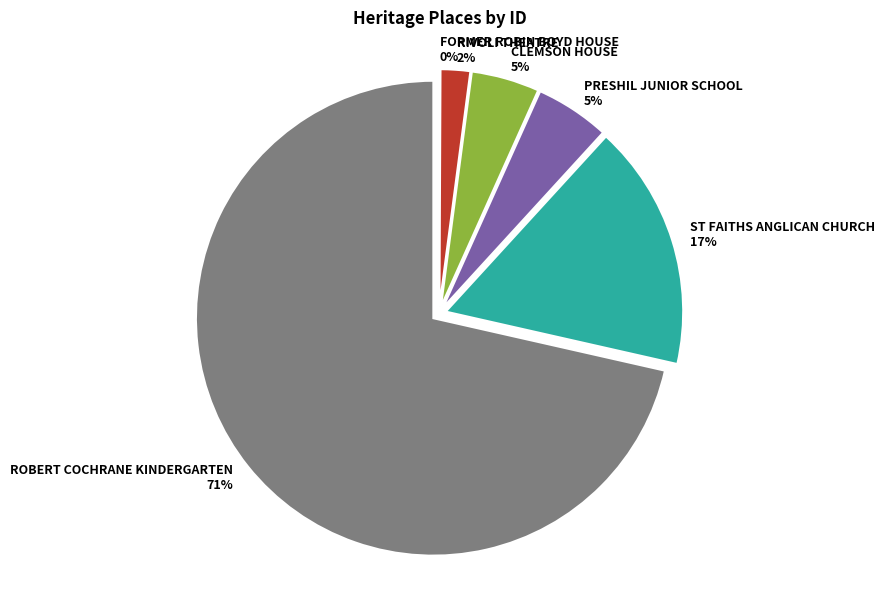

Which has a higher value, RIVOLI THEATRE or ST FAITHS ANGLICAN CHURCH?

ST FAITHS ANGLICAN CHURCH